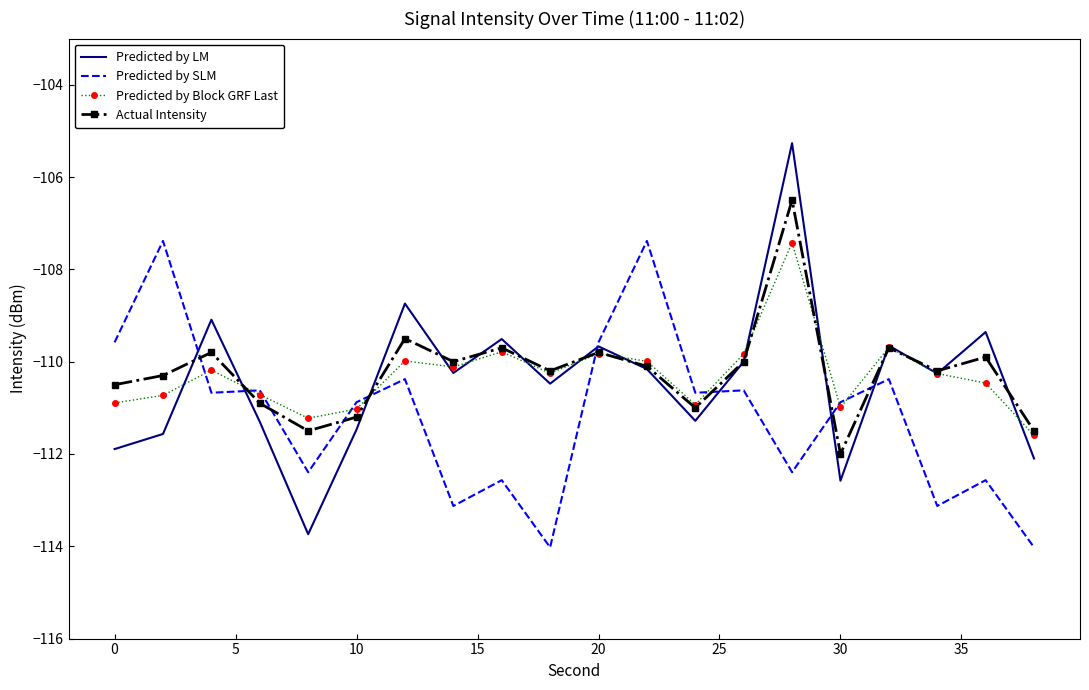

What is the lowest value of the Predicted by SLM series?

-114.0